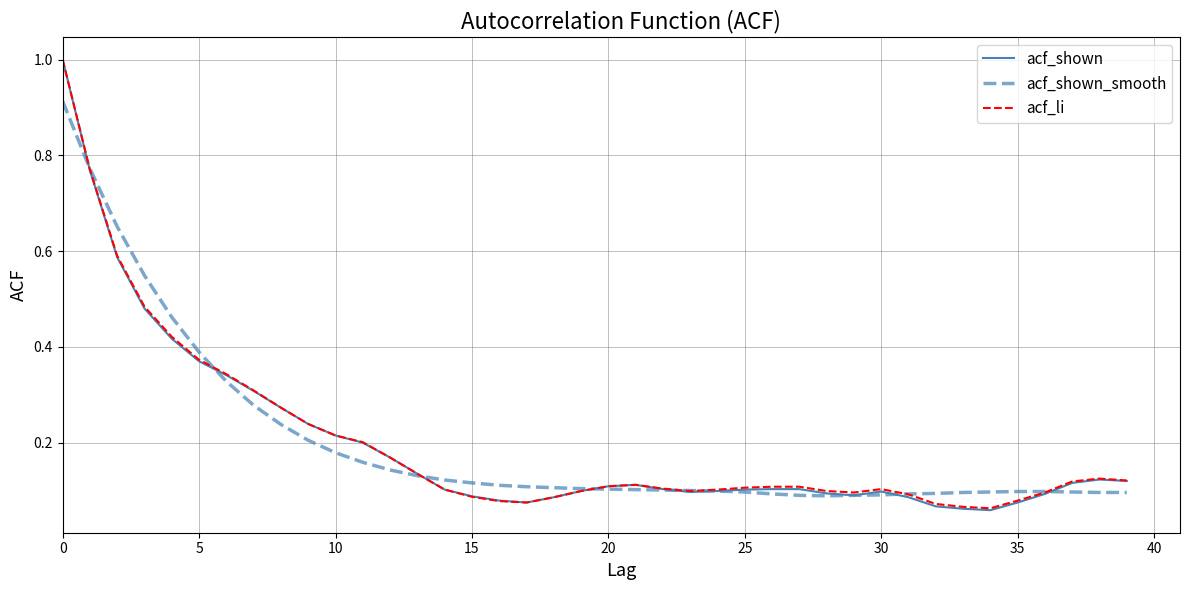

Which series has the largest range (max minus min)?

acf_shown